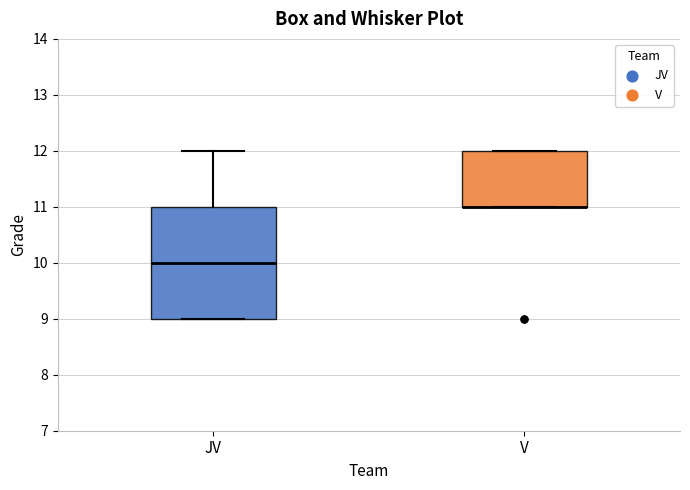

Where is the upper edge of the box for JV on the y-axis? The values are not printed on the chart, so give them approximately, as read against the axis.

11